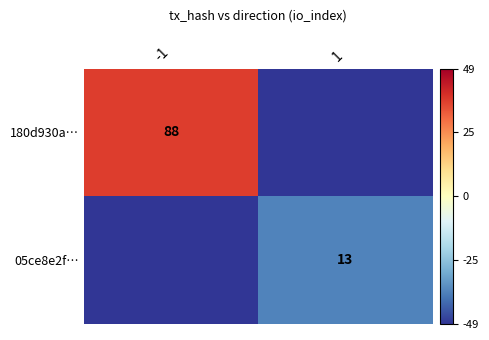

At how many categories does at least one series exceed 32?

1